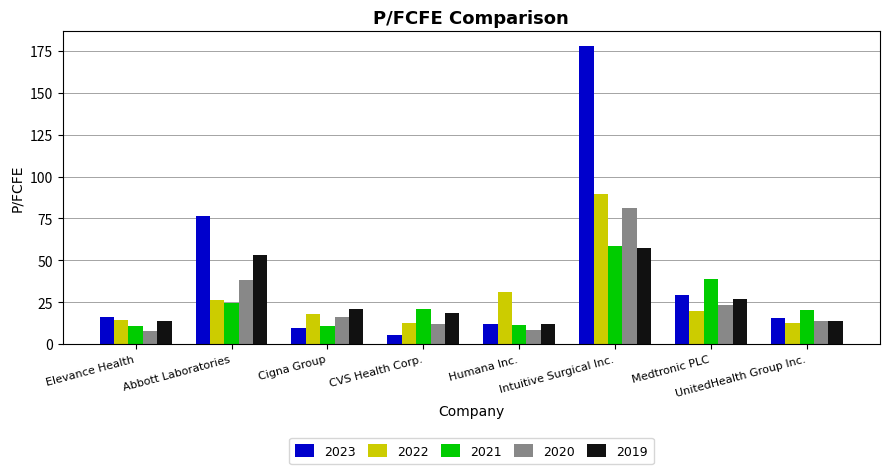

What is the sum of the 2023 values at Abbott Laboratories and Medtronic PLC?

105.8